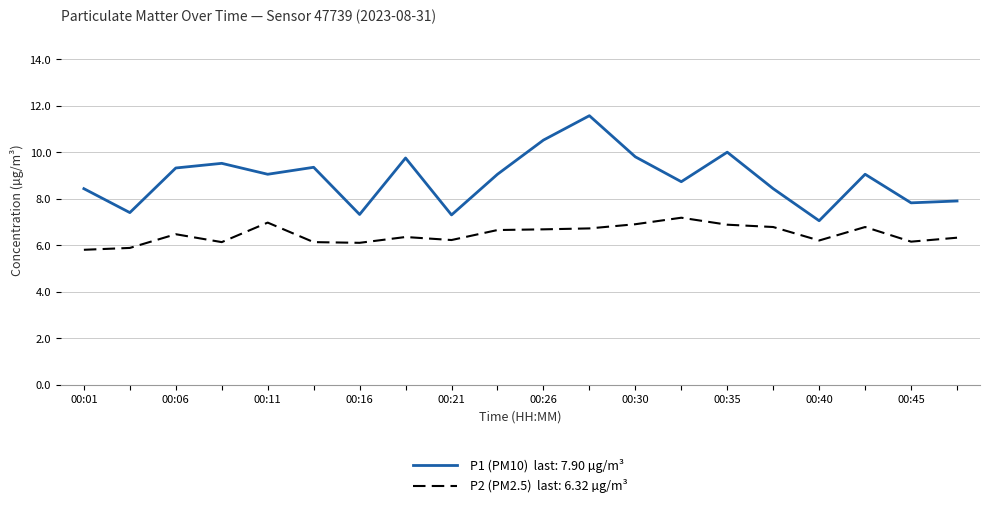

What is the smallest value displayed?

5.8